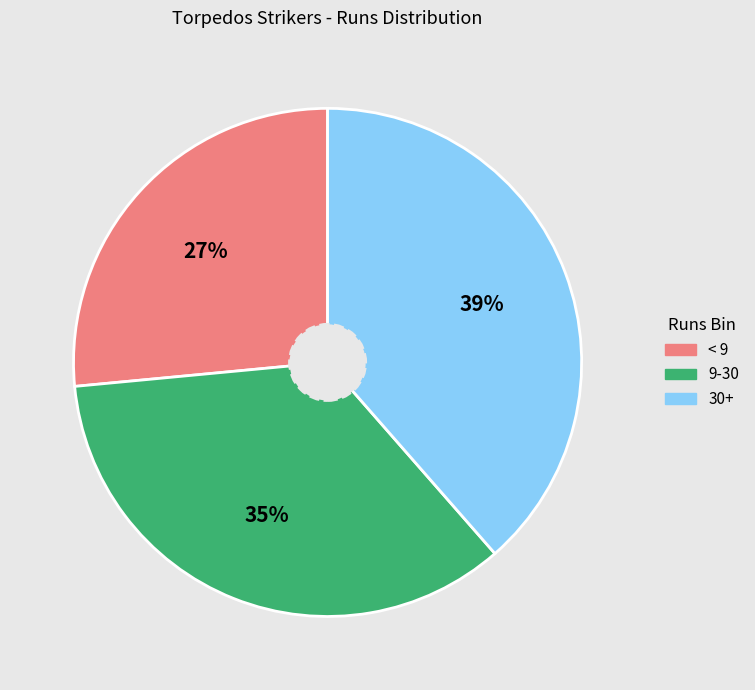

Is there a majority slice in this chart?

No